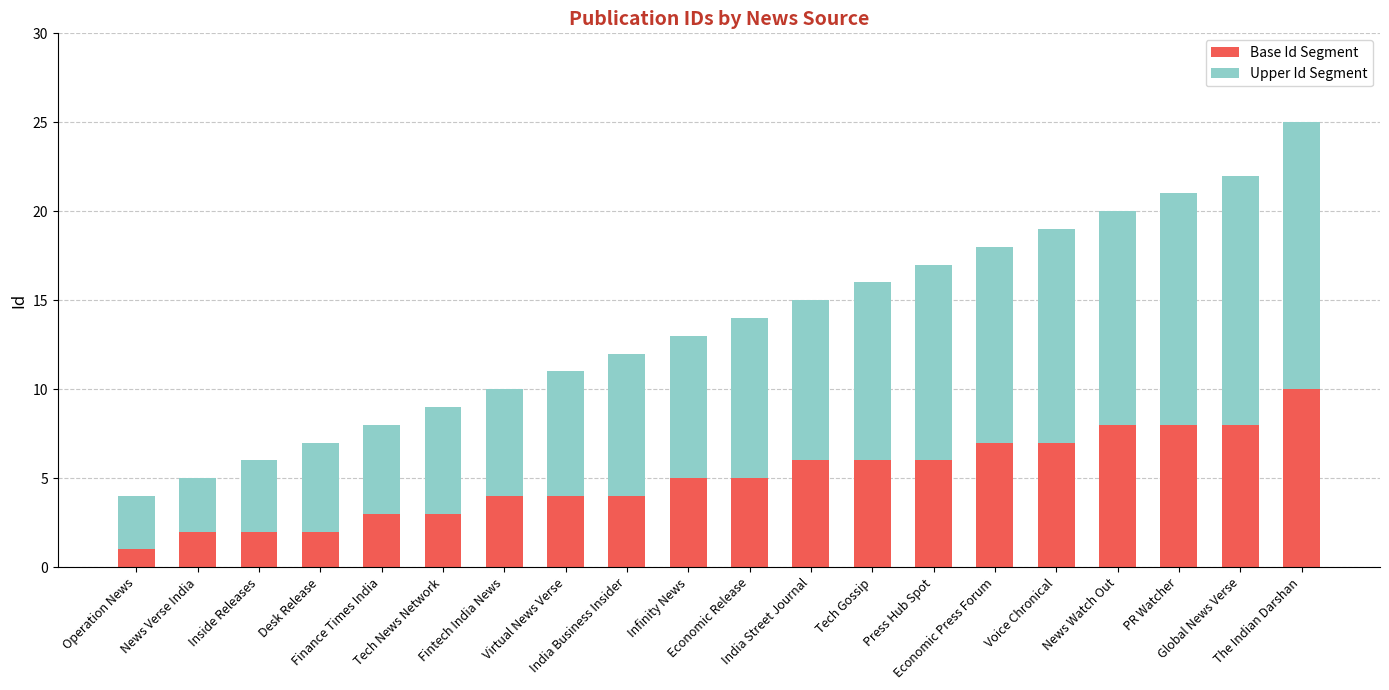

What is the maximum value for Base Id Segment?

10